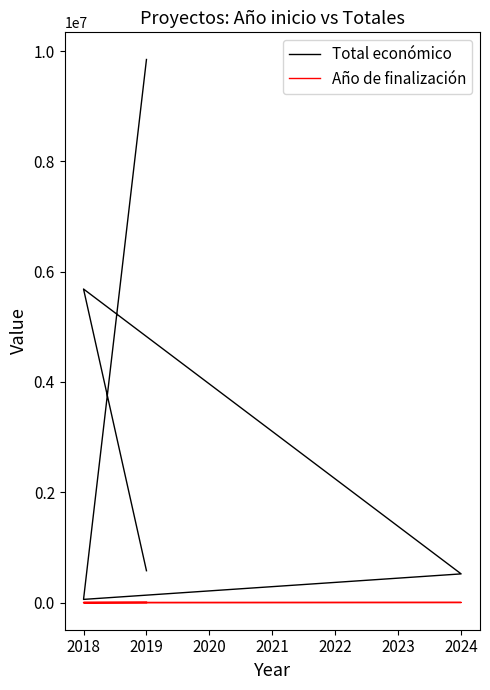

True or false: Año de finalización and Total económico cross at least once.

False